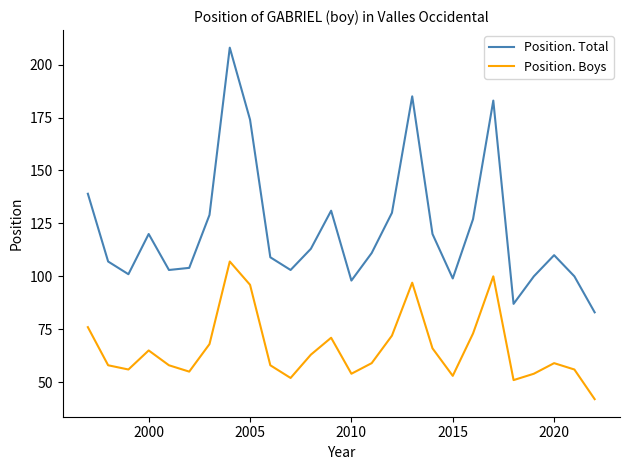

List the series in order of their overall mean, highest first.

Position. Total, Position. Boys